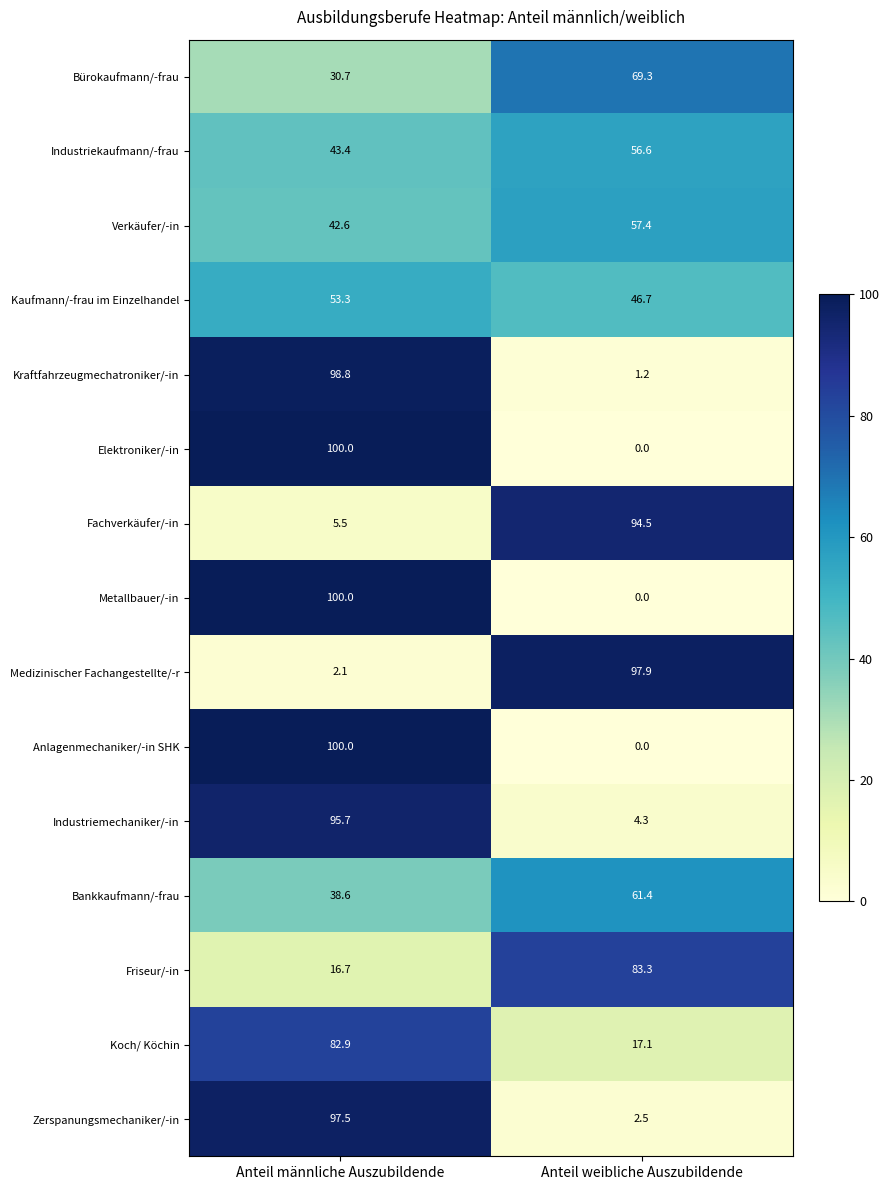

Reading right to left, extract all data points from this chart.

Bürokaufmann/-frau: Anteil weibliche Auszubildende=69.3	Anteil männliche Auszubildende=30.7
Industriekaufmann/-frau: Anteil weibliche Auszubildende=56.6	Anteil männliche Auszubildende=43.4
Verkäufer/-in: Anteil weibliche Auszubildende=57.4	Anteil männliche Auszubildende=42.6
Kaufmann/-frau im Einzelhandel: Anteil weibliche Auszubildende=46.7	Anteil männliche Auszubildende=53.3
Kraftfahrzeugmechatroniker/-in: Anteil weibliche Auszubildende=1.2	Anteil männliche Auszubildende=98.8
Elektroniker/-in: Anteil weibliche Auszubildende=0.0	Anteil männliche Auszubildende=100.0
Fachverkäufer/-in: Anteil weibliche Auszubildende=94.5	Anteil männliche Auszubildende=5.5
Metallbauer/-in: Anteil weibliche Auszubildende=0.0	Anteil männliche Auszubildende=100.0
Medizinischer Fachangestellte/-r: Anteil weibliche Auszubildende=97.9	Anteil männliche Auszubildende=2.1
Anlagenmechaniker/-in SHK: Anteil weibliche Auszubildende=0.0	Anteil männliche Auszubildende=100.0
Industriemechaniker/-in: Anteil weibliche Auszubildende=4.3	Anteil männliche Auszubildende=95.7
Bankkaufmann/-frau: Anteil weibliche Auszubildende=61.4	Anteil männliche Auszubildende=38.6
Friseur/-in: Anteil weibliche Auszubildende=83.3	Anteil männliche Auszubildende=16.7
Koch/ Köchin: Anteil weibliche Auszubildende=17.1	Anteil männliche Auszubildende=82.9
Zerspanungsmechaniker/-in: Anteil weibliche Auszubildende=2.5	Anteil männliche Auszubildende=97.5